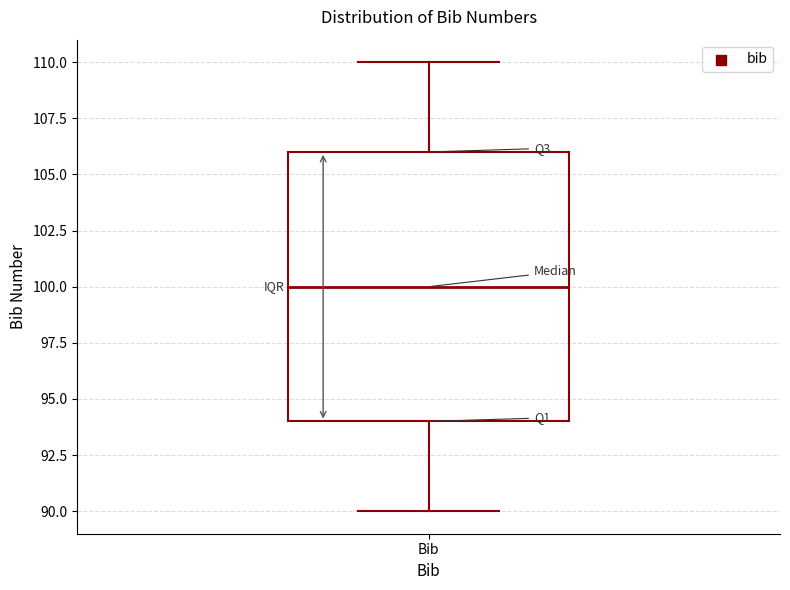

Transcribe this box plot: give where the median line is, the range the box spans, and where the two whiskers end, as read against the y-axis. The values are not printed on the chart, so give them approximately, as read against the axis.

median 100, box 94 to 106, whiskers 90 to 110